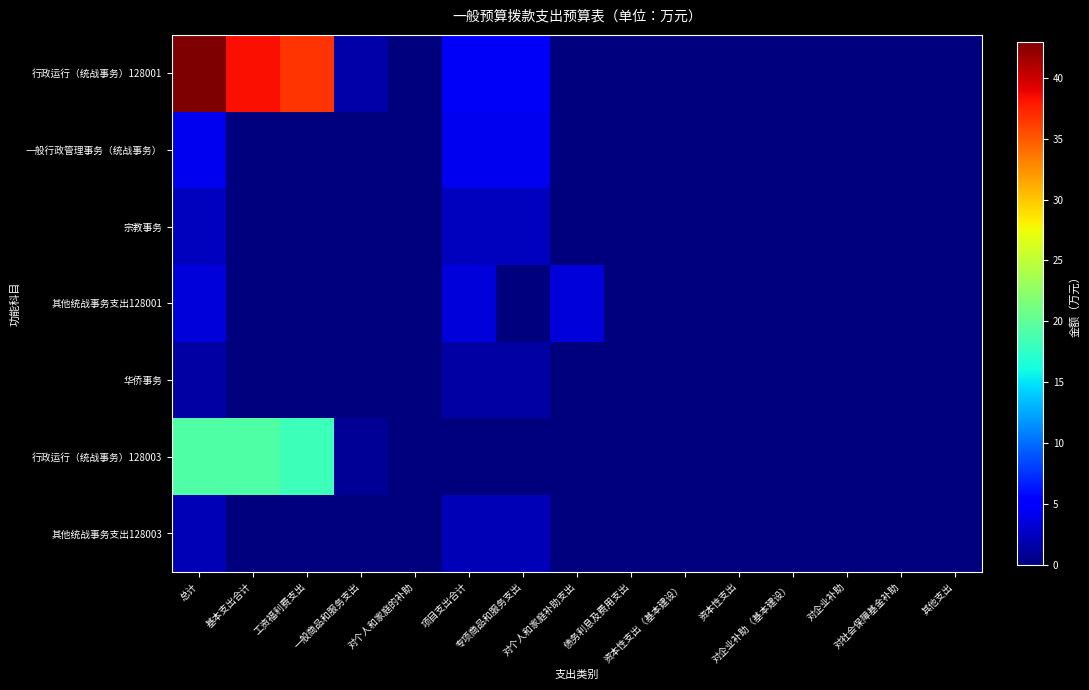

What is the maximum value shown in the chart?

43.0